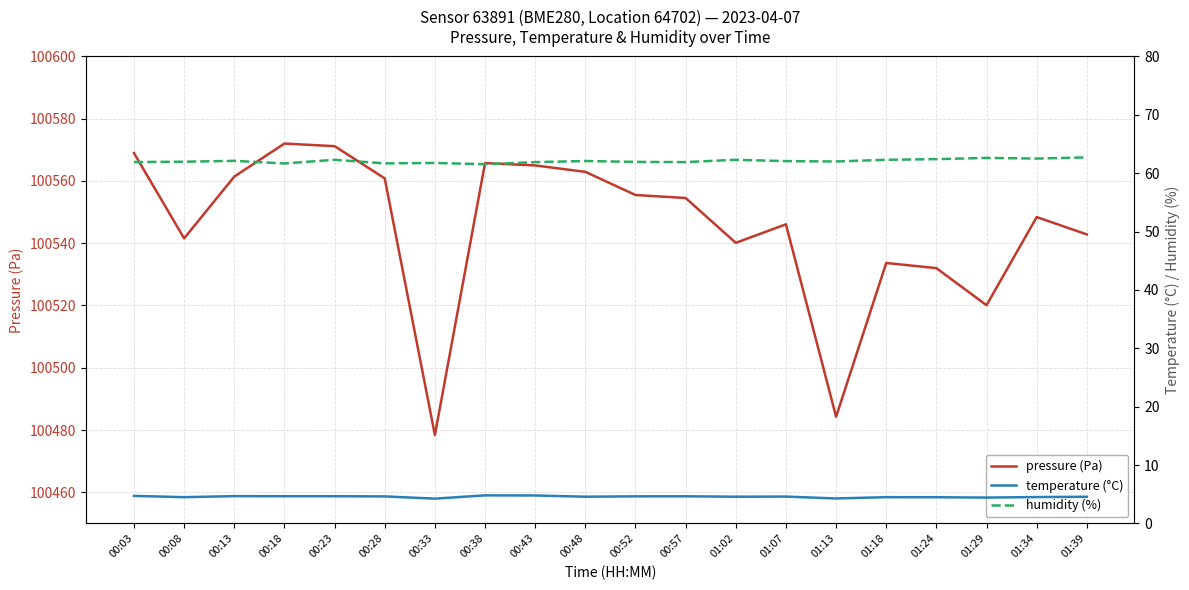

True or false: pressure (Pa) and humidity (%) intersect in this chart.

False